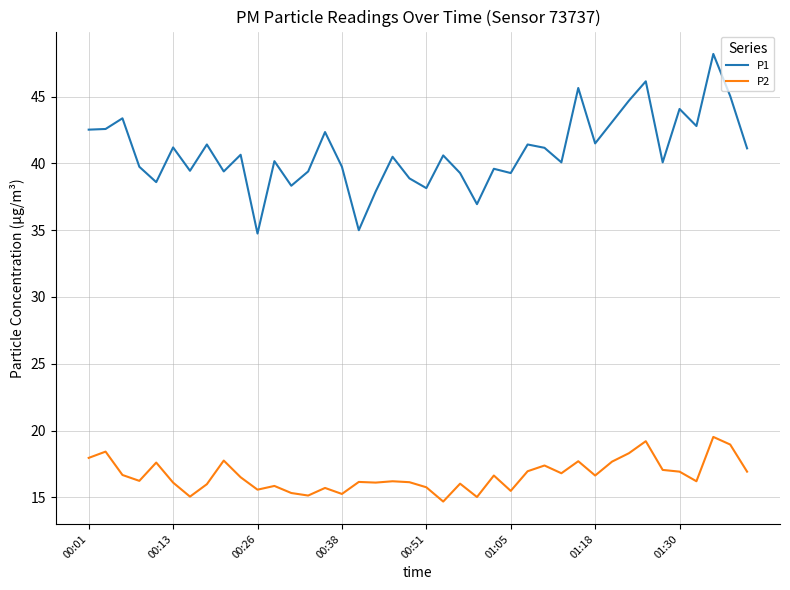

What are all the series names shown in the legend?

P1, P2